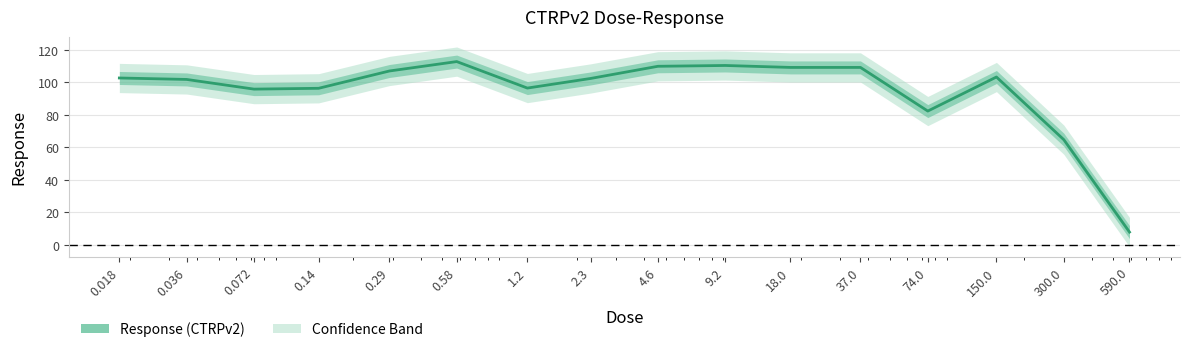

What is the average value?

94.5